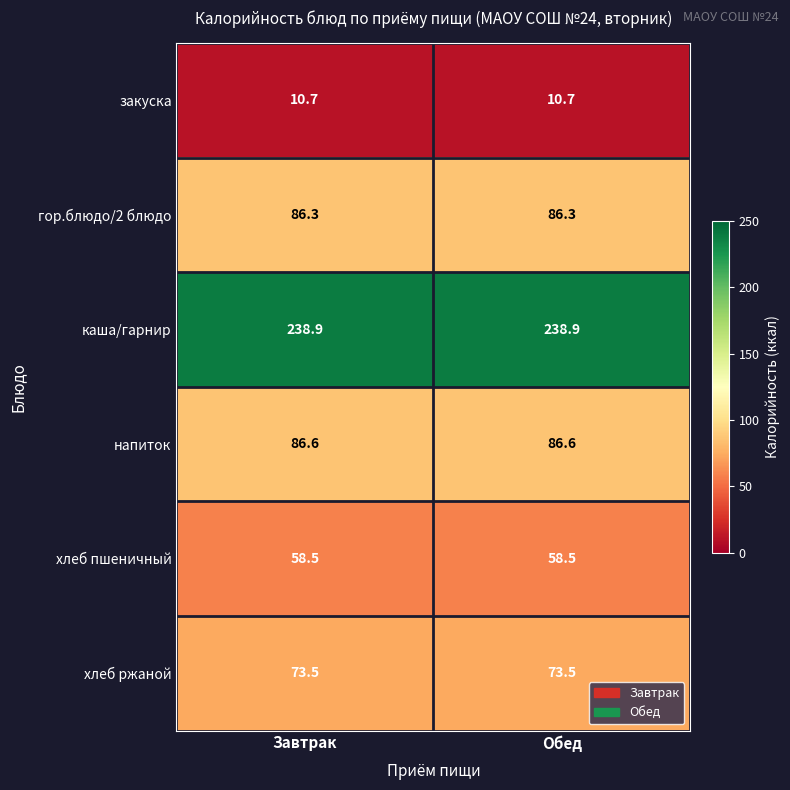

What is the spread (max minus min) of values at Обед?

228.2